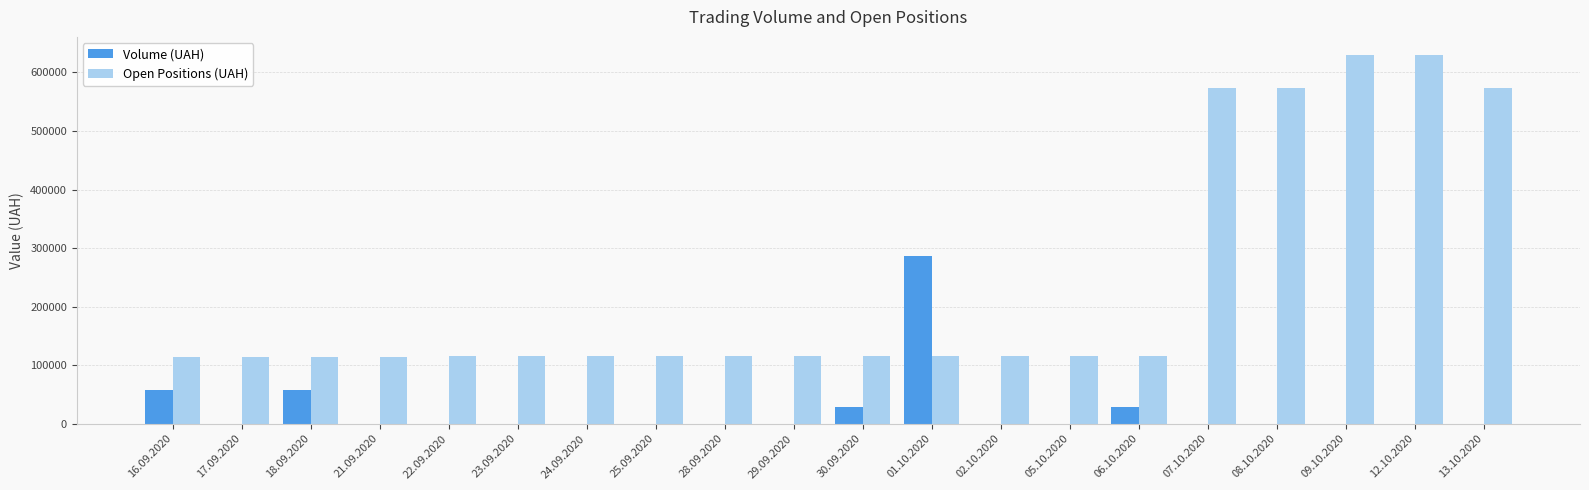

The value of Open Positions (UAH) at 23.09.2020 is 26014. True or false?

False